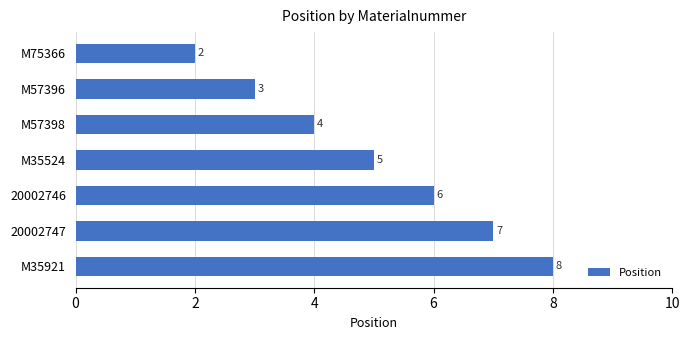

Where is the data nearest to the value 5?

M35524